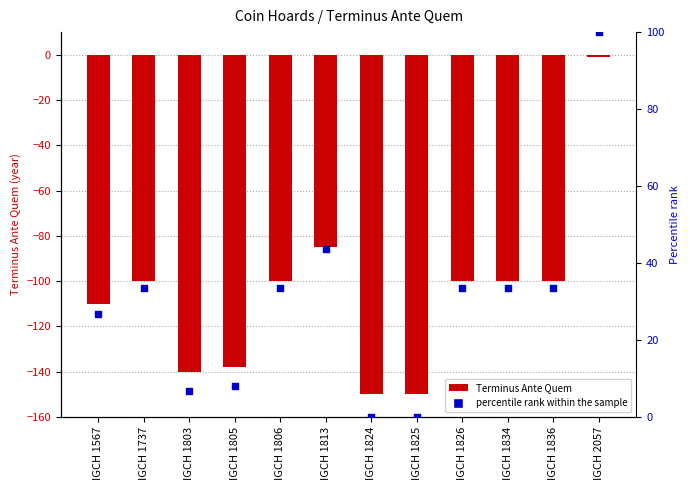

Is the value of Terminus Ante Quem at IGCH 1834 greater than the value of percentile rank within the sample at IGCH 1826?

No